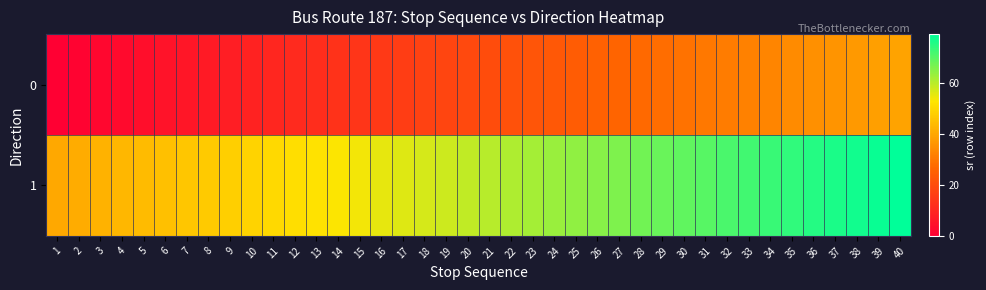

Reading left to right, what are all the values shown in this chart?

0: 1=0	2=1	3=2	4=3	5=4	6=5	7=6	8=7	9=8	10=9	11=10	12=11	13=12	14=13	15=14	16=15	17=16	18=17	19=18	20=19	21=20	22=21	23=22	24=23	25=24	26=25	27=26	28=27	29=28	30=29	31=30	32=31	33=32	34=33	35=34	36=35	37=36	38=37	39=38	40=39
1: 1=40	2=41	3=42	4=43	5=44	6=45	7=46	8=47	9=48	10=49	11=50	12=51	13=52	14=53	15=54	16=55	17=56	18=57	19=58	20=59	21=60	22=61	23=62	24=63	25=64	26=65	27=66	28=67	29=68	30=69	31=70	32=71	33=72	34=73	35=74	36=75	37=76	38=77	39=78	40=79